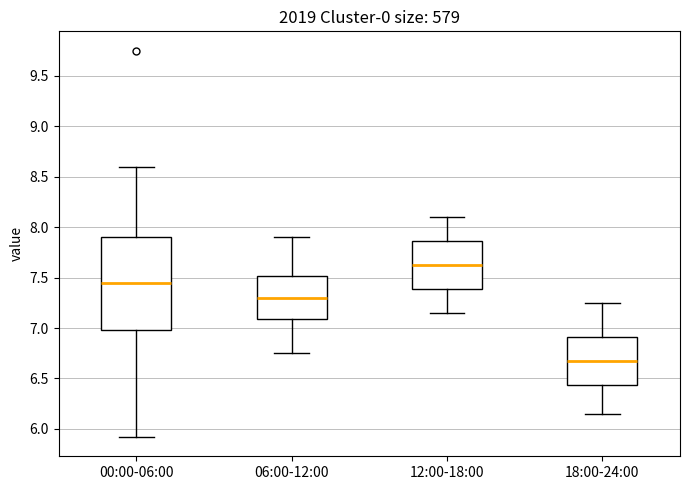

Where does the median line of the box for 12:00-18:00 sit on the y-axis? The values are not printed on the chart, so give them approximately, as read against the axis.

7.65